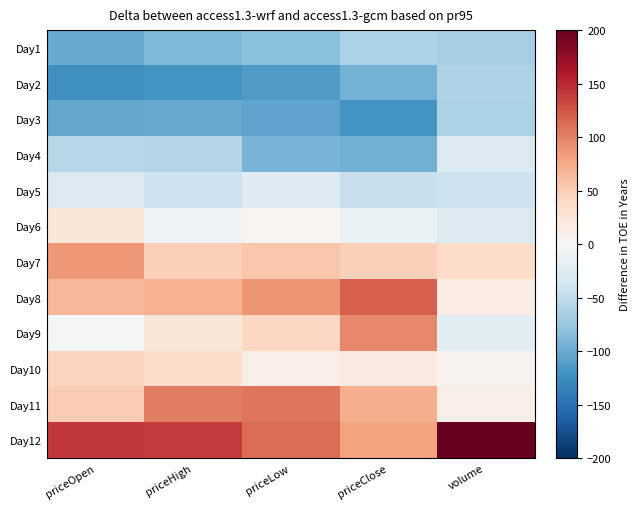

Reading left to right, transcribe all the data shown in this chart.

Day1: priceOpen=-100.7	priceHigh=-90.4	priceLow=-84.0	priceClose=-63.6	volume=-66.2
Day2: priceOpen=-121.9	priceHigh=-119.0	priceLow=-113.1	priceClose=-95.1	volume=-61.6
Day3: priceOpen=-101.9	priceHigh=-101.1	priceLow=-105.1	priceClose=-119.5	volume=-62.9
Day4: priceOpen=-57.5	priceHigh=-59.1	priceLow=-92.7	priceClose=-96.5	volume=-29.5
Day5: priceOpen=-29.6	priceHigh=-42.1	priceLow=-26.1	priceClose=-45.4	volume=-41.0
Day6: priceOpen=23.9	priceHigh=-8.3	priceLow=4.6	priceClose=-13.5	volume=-29.5
Day7: priceOpen=86.7	priceHigh=48.1	priceLow=55.5	priceClose=48.1	volume=36.0
Day8: priceOpen=66.0	priceHigh=69.6	priceLow=88.4	priceClose=120.2	volume=15.0
Day9: priceOpen=-3.0	priceHigh=24.6	priceLow=41.0	priceClose=96.4	volume=-22.9
Day10: priceOpen=44.7	priceHigh=36.3	priceLow=13.1	priceClose=17.2	volume=7.2
Day11: priceOpen=51.5	priceHigh=101.6	priceLow=107.2	priceClose=71.9	volume=12.7
Day12: priceOpen=141.8	priceHigh=139.6	priceLow=111.3	priceClose=79.8	volume=242.9